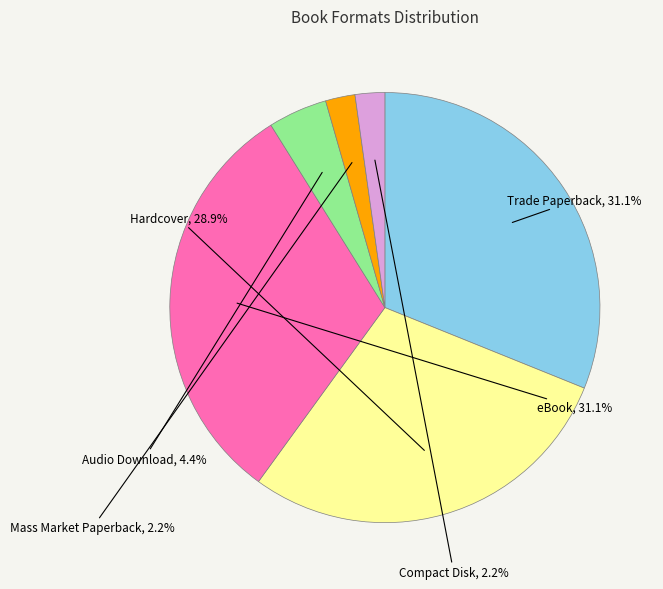

What is the ratio of the value at Mass Market Paperback to the value at Audio Download?

0.5